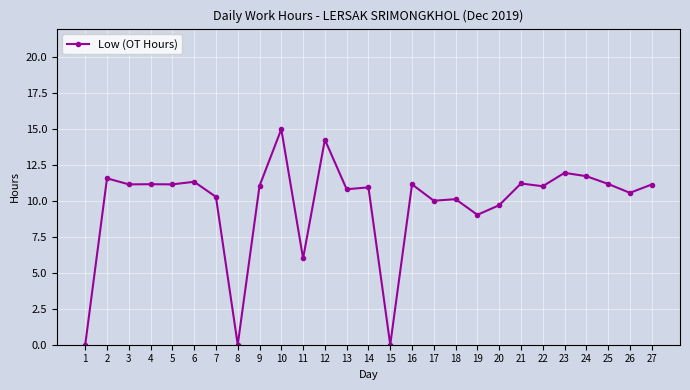

What is the change in value from 4 to 12?

+3.1